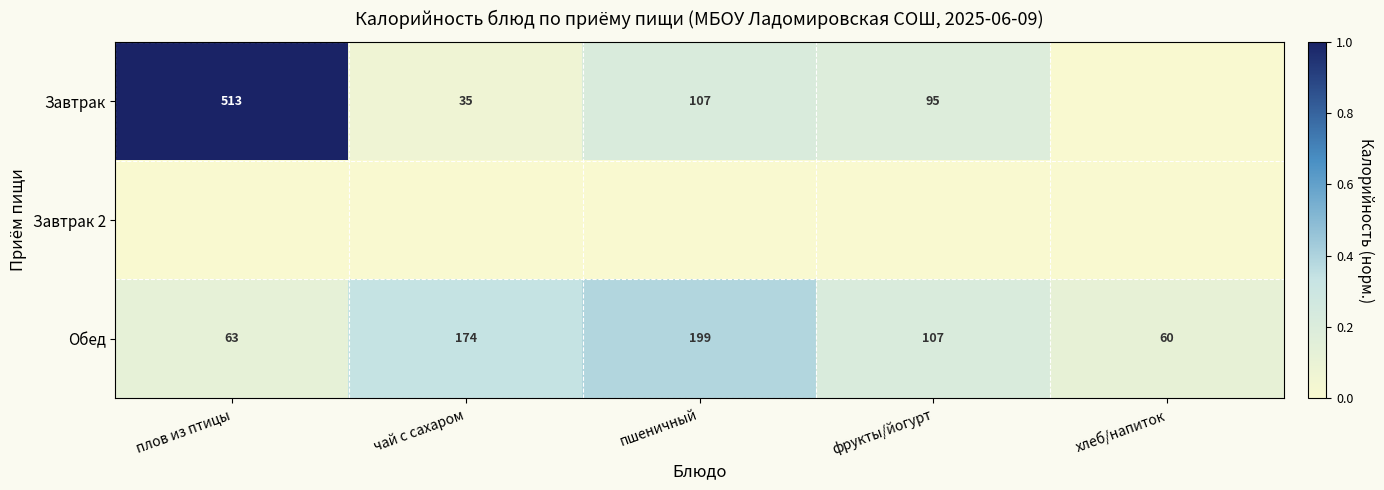

List the labels in order of Обед value, smallest first.

хлеб/напиток, плов из птицы, фрукты/йогурт, чай с сахаром, пшеничный